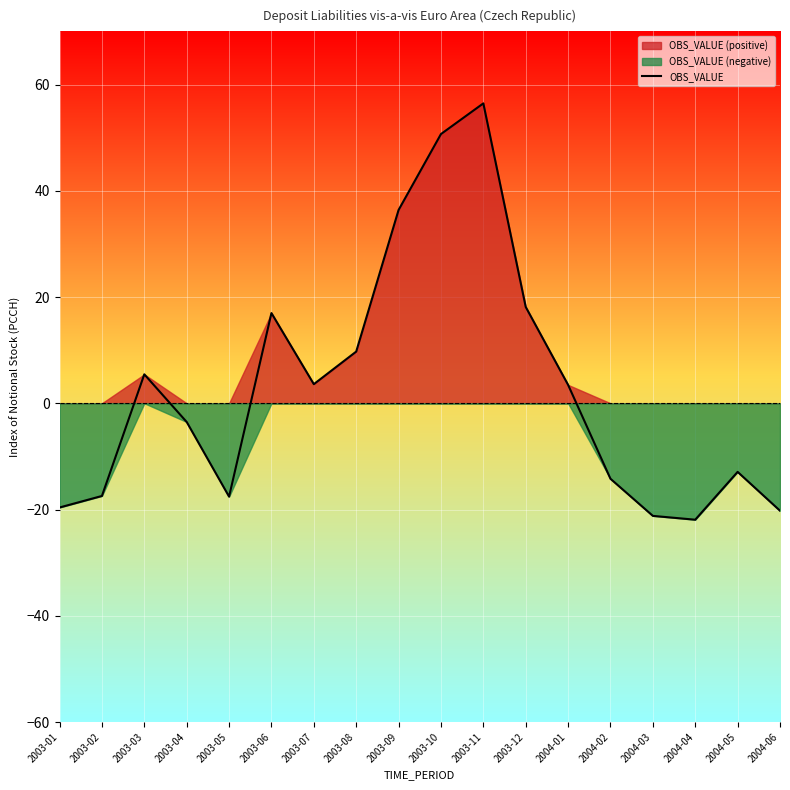

Reading left to right, extract all data points from this chart.

-19.6	-17.4	5.4	-3.5	-17.6	17.0	3.6	9.7	36.4	50.7	56.4	18.1	3.5	-14.2	-21.2	-21.9	-12.9	-20.2